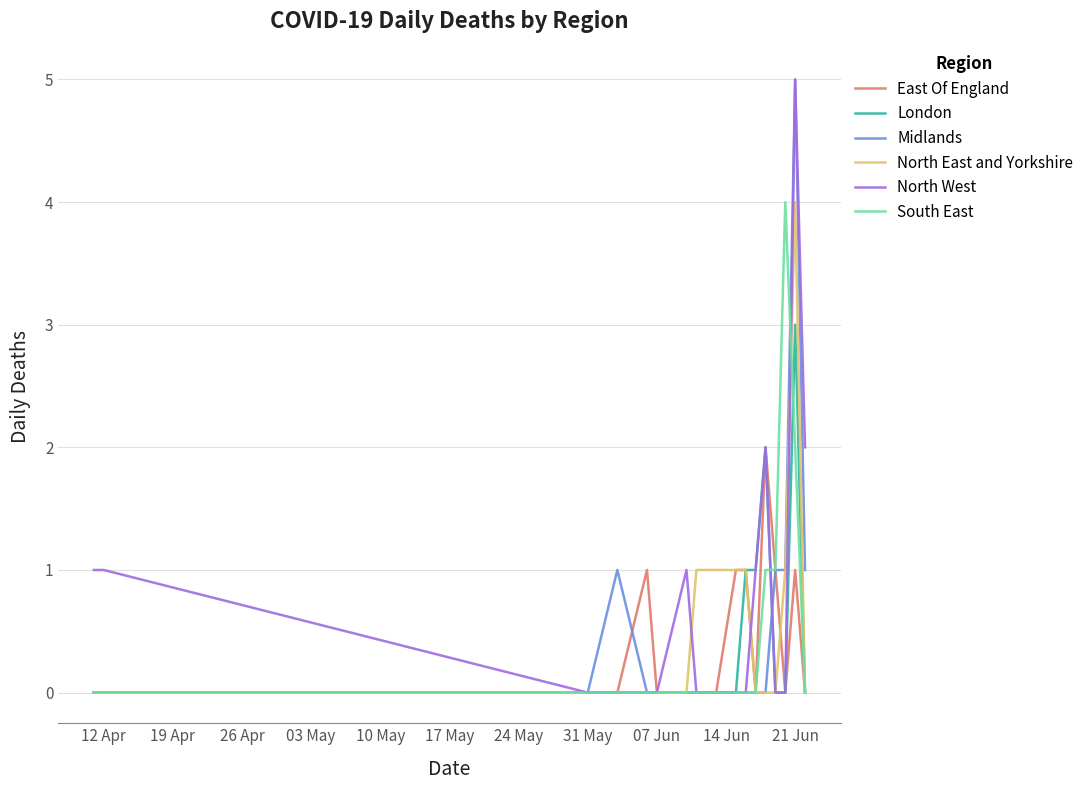

What are all the series names shown in the legend?

East Of England, London, Midlands, North East and Yorkshire, North West, South East